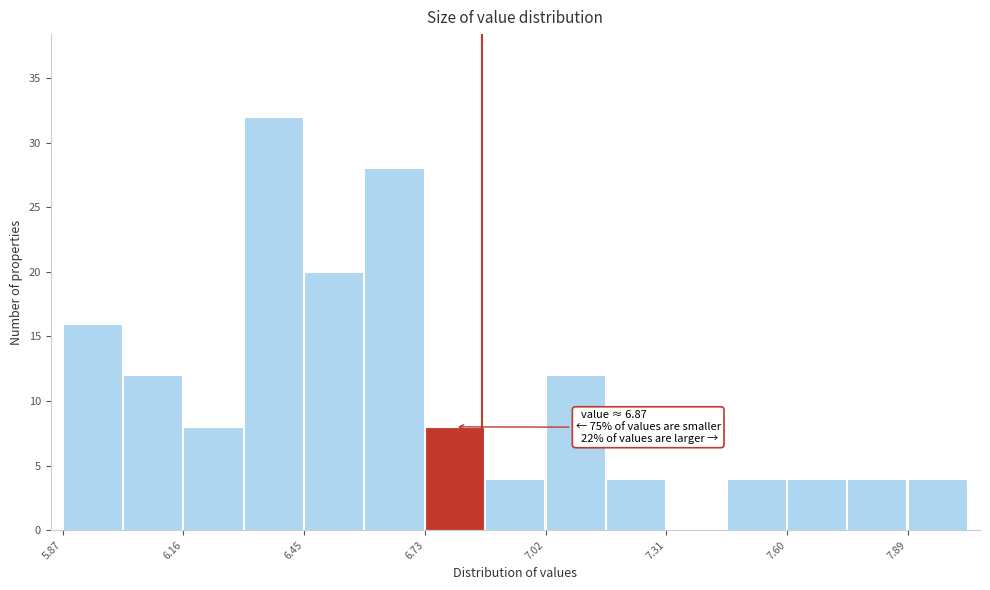

Read against the x-axis, roughly where is the centre of the tallest bar?

6.35